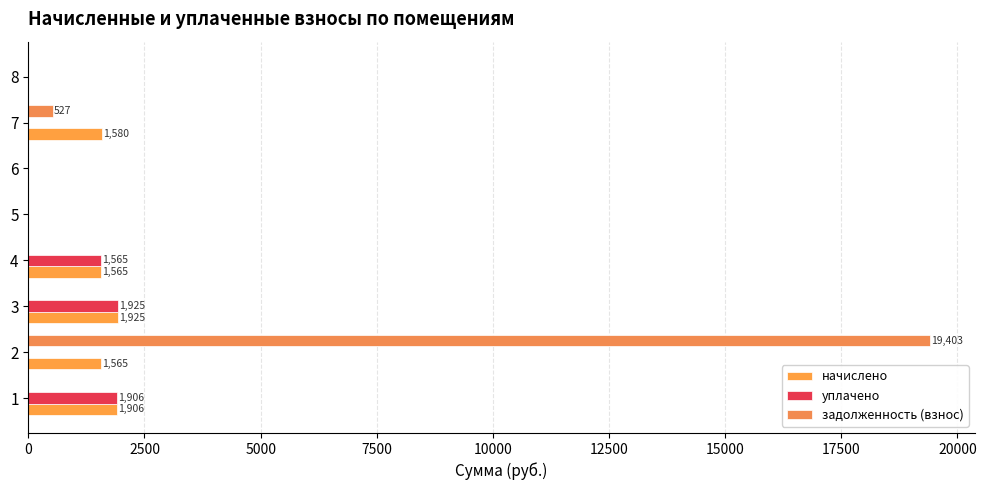

How many series are shown in this chart?

3